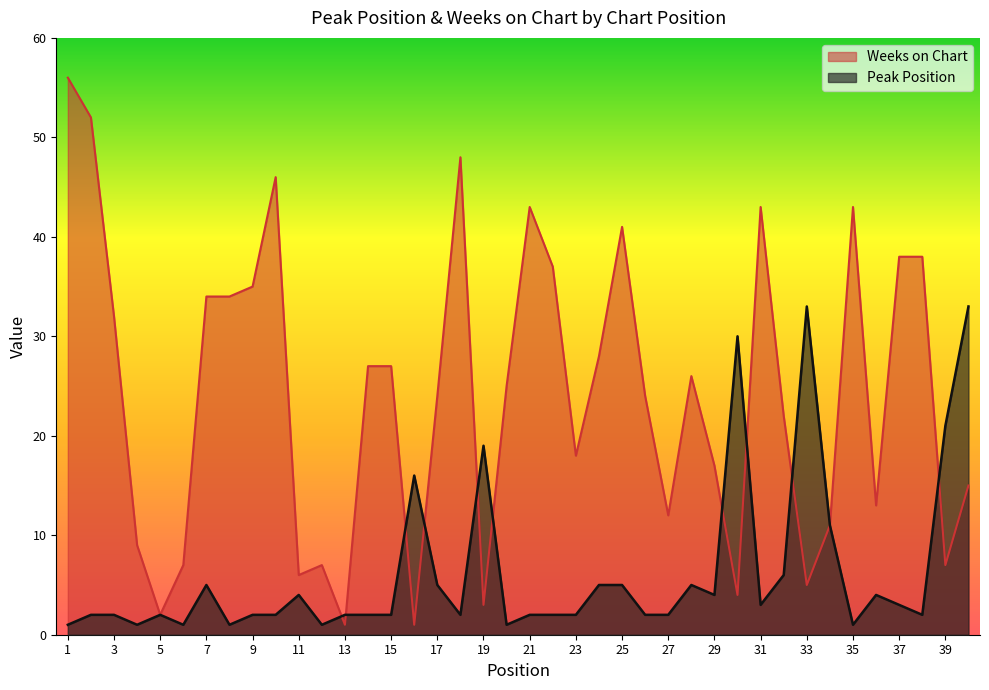

Rank the categories by Peak Position value from lowest to highest.

1, 4, 6, 8, 12, 20, 35, 2, 3, 5, 9, 10, 13, 14, 15, 18, 21, 22, 23, 26, 27, 38, 31, 37, 11, 29, 36, 7, 17, 24, 25, 28, 32, 34, 16, 19, 39, 30, 33, 40